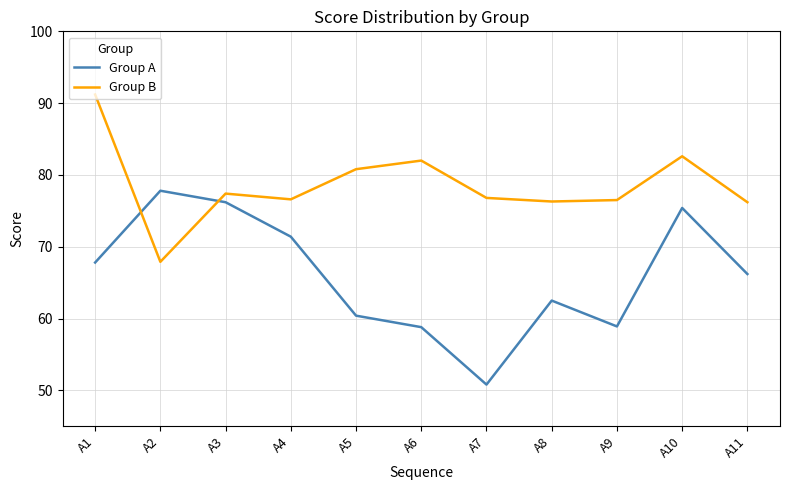

In Group B, how many points are higher than both neighbors (excluding endpoints)?

3